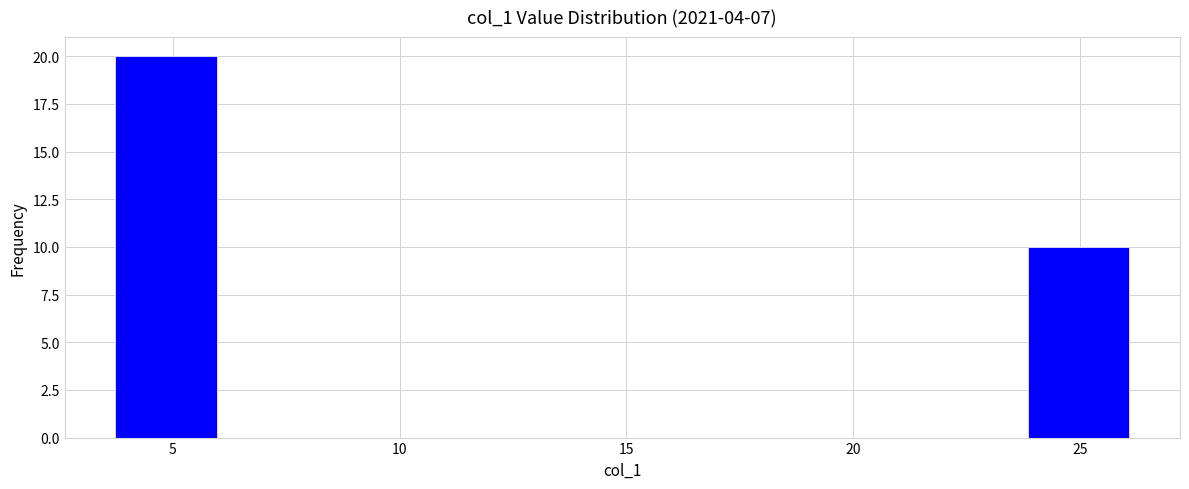

Over which range of the x-axis is the bar tallest?

3.5 to 6.0